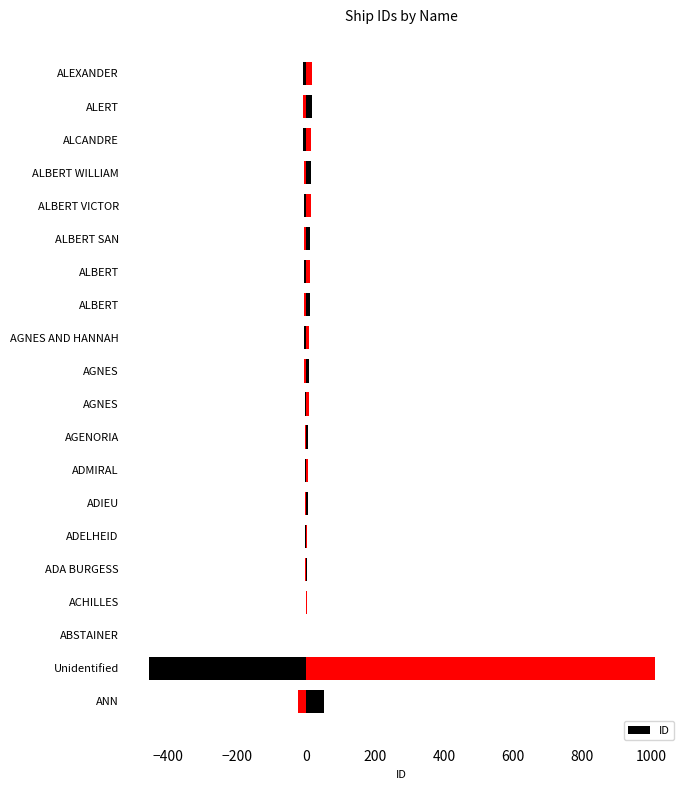

How many bars are there in total?

20